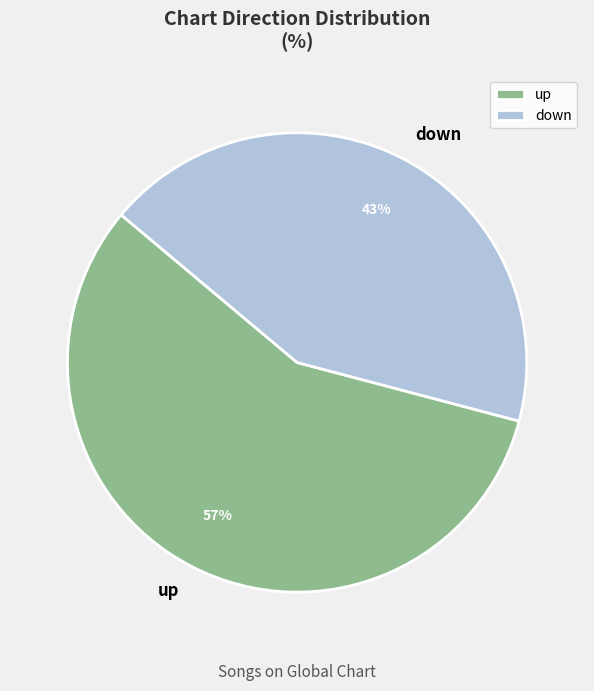

Between up and down, which is larger?

up